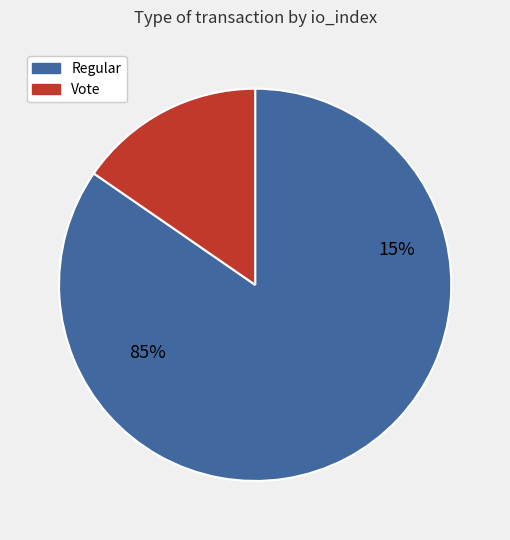

Which category has the biggest portion of the pie?

Regular